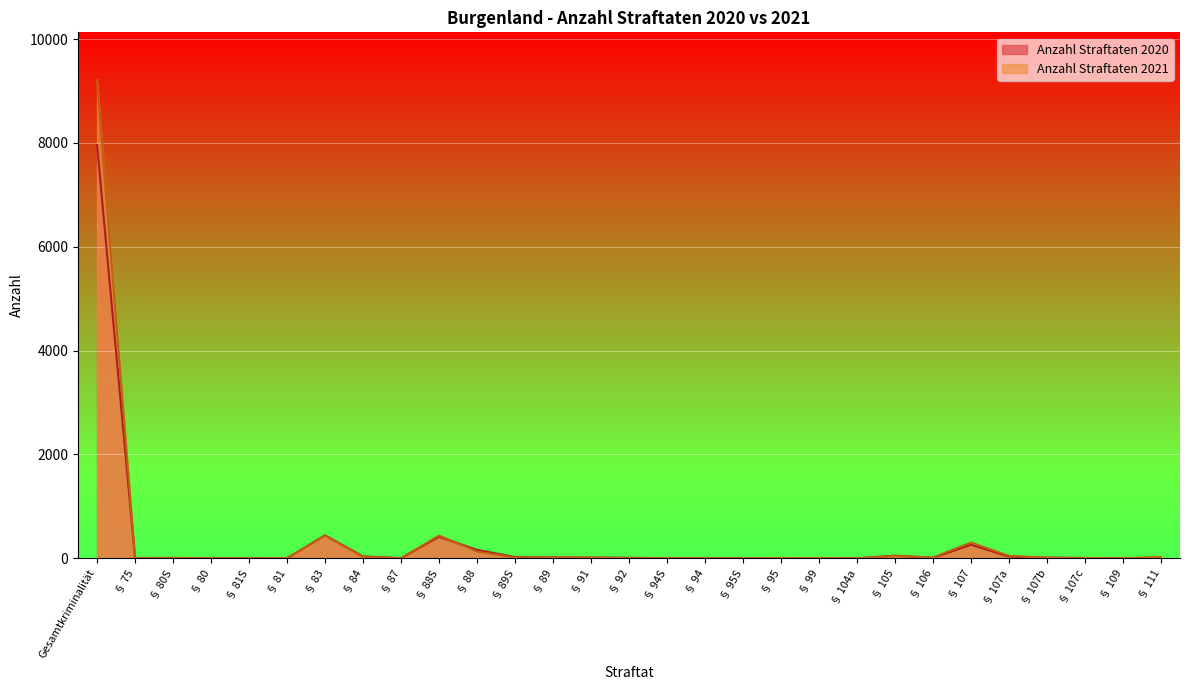

Where is the first local maximum for Anzahl Straftaten 2021?

§ 80S